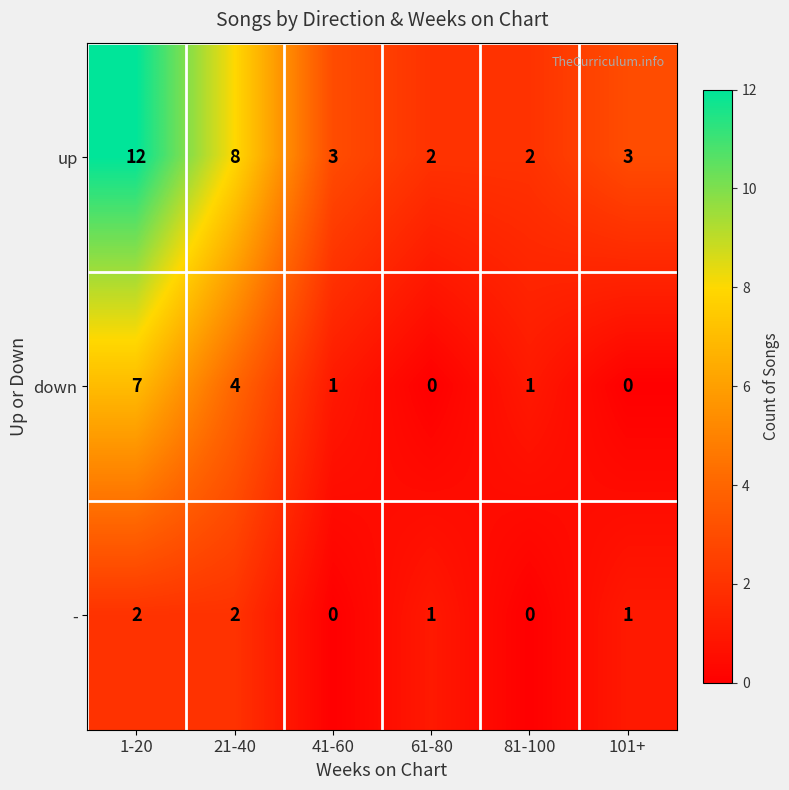

Rank the series at 21-40 from lowest to highest value.

-, down, up